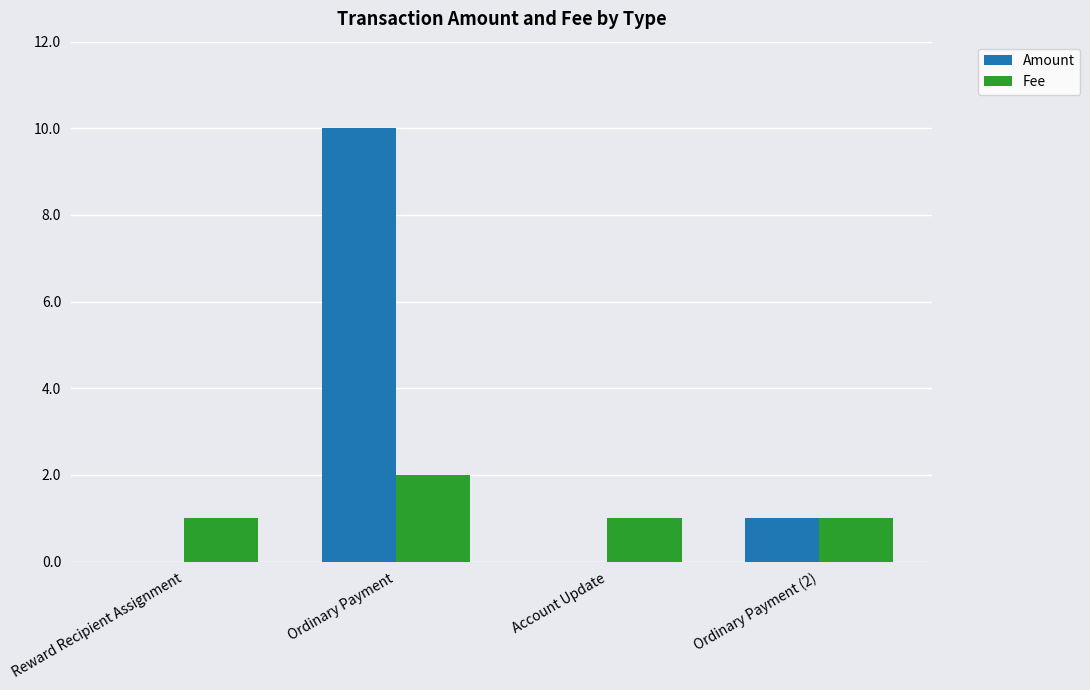

The value of Amount at Reward Recipient Assignment is 0. True or false?

True